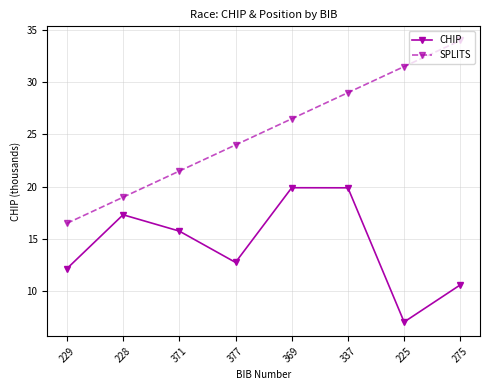

What is the value of the SPLITS point at the 6th from the left?

29.0